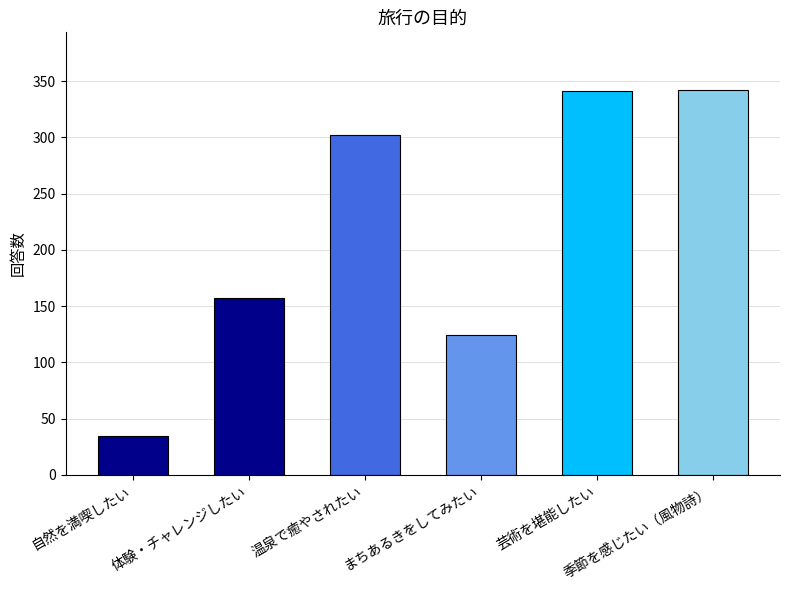

What is the average value?

217